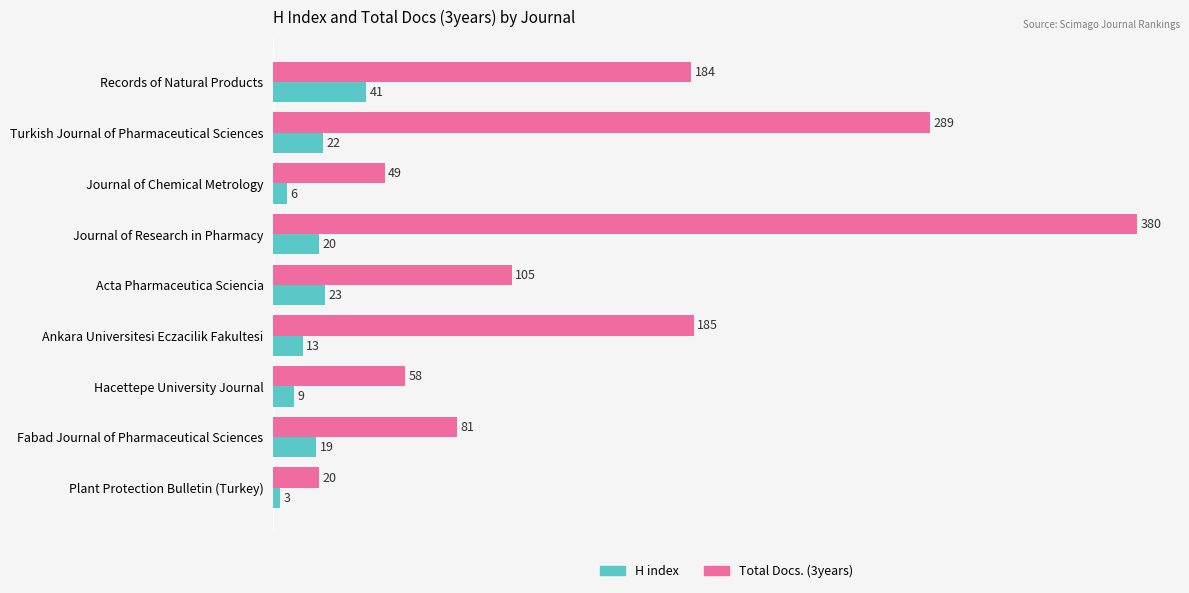

What is the maximum value shown in the chart?

380